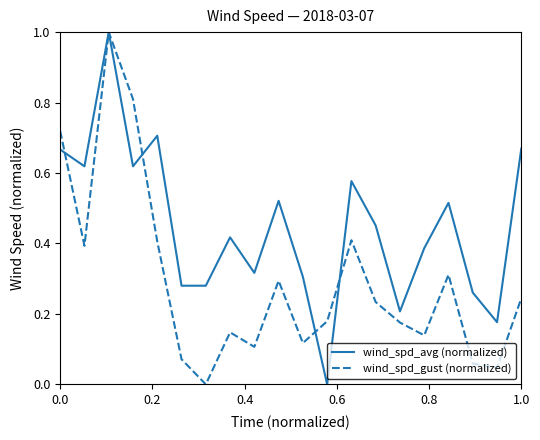

What is the highest value of the wind_spd_avg (normalized) series?

1.0